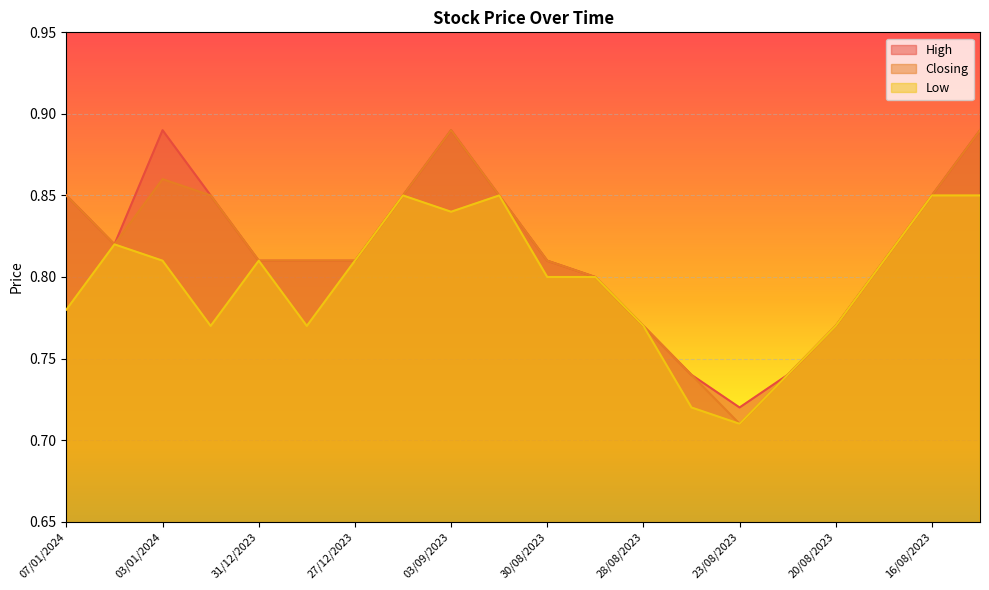

The value of Closing at 07/01/2024 is 1.3. True or false?

False